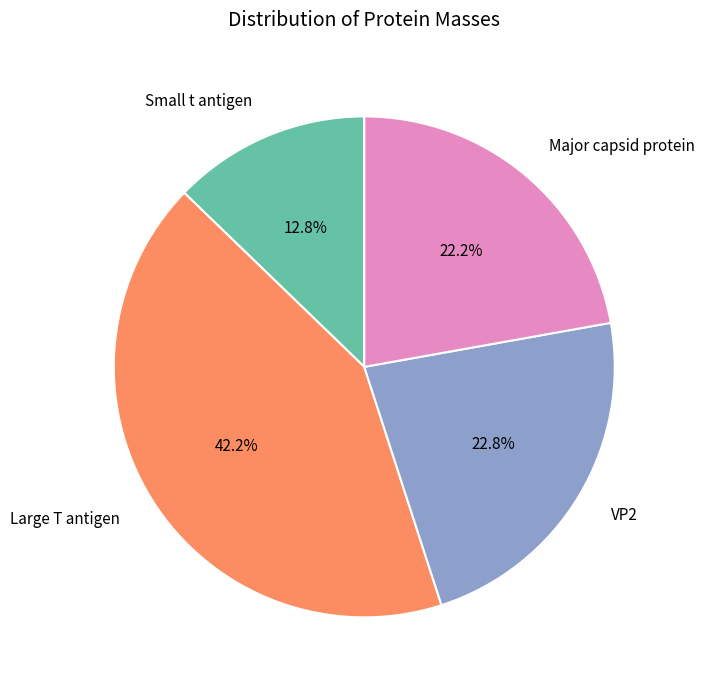

Rank the categories by value from lowest to highest.

Small t antigen, Major capsid protein, VP2, Large T antigen